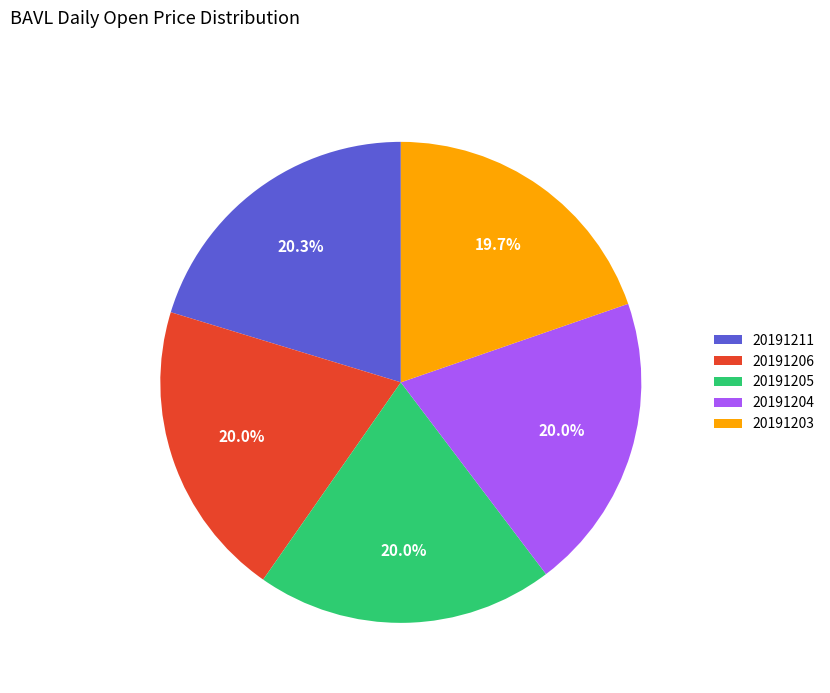

To the nearest percent, what is the difference between the largest and smallest slice percentages?

1%